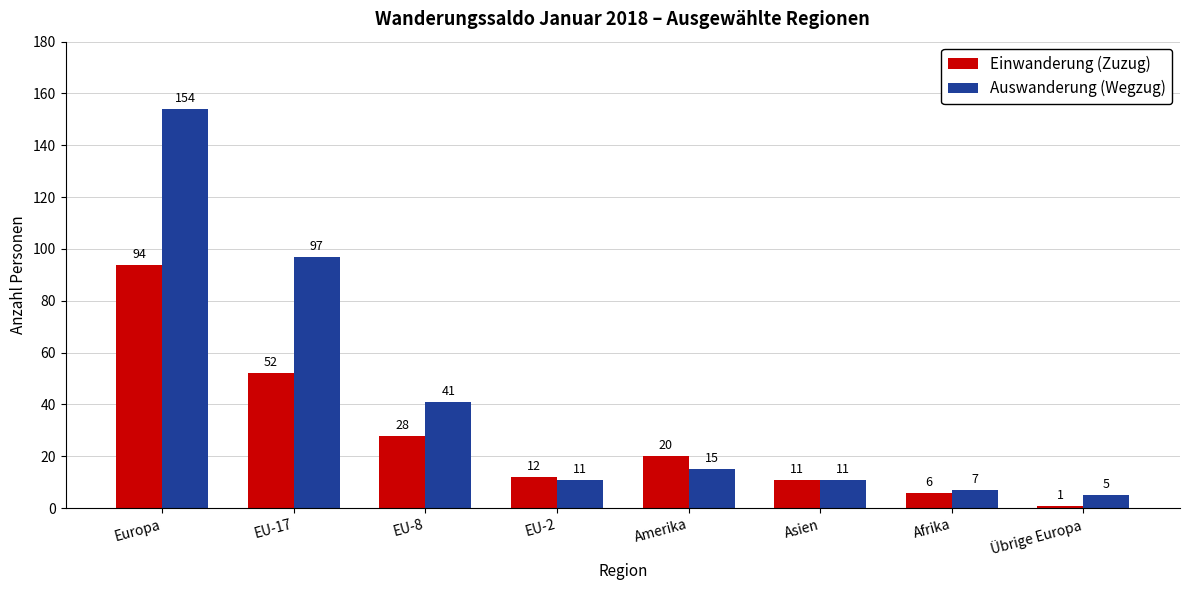

What is the total value across all series at EU-8?

69